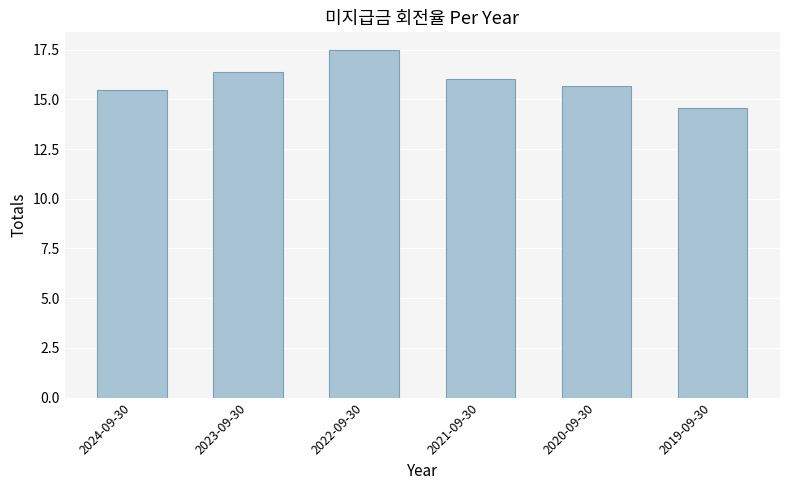

Reading left to right, transcribe all the data shown in this chart.

2024-09-30=15.5	2023-09-30=16.4	2022-09-30=17.5	2021-09-30=16.0	2020-09-30=15.7	2019-09-30=14.6